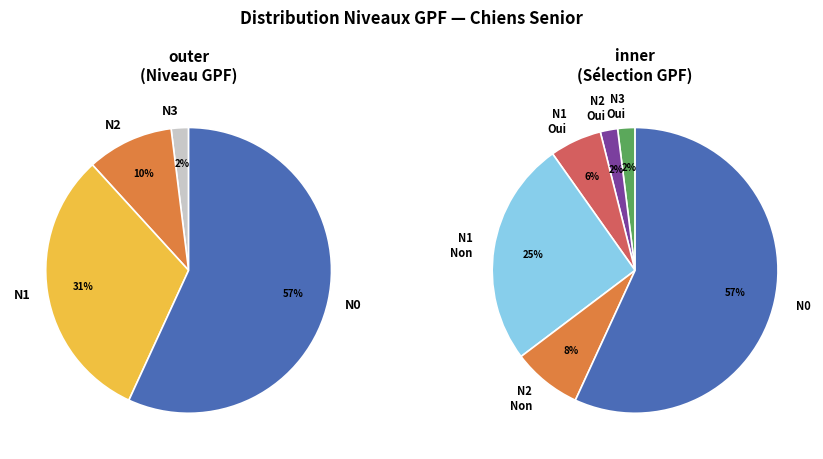

What is the largest slice in the pie chart?

N0